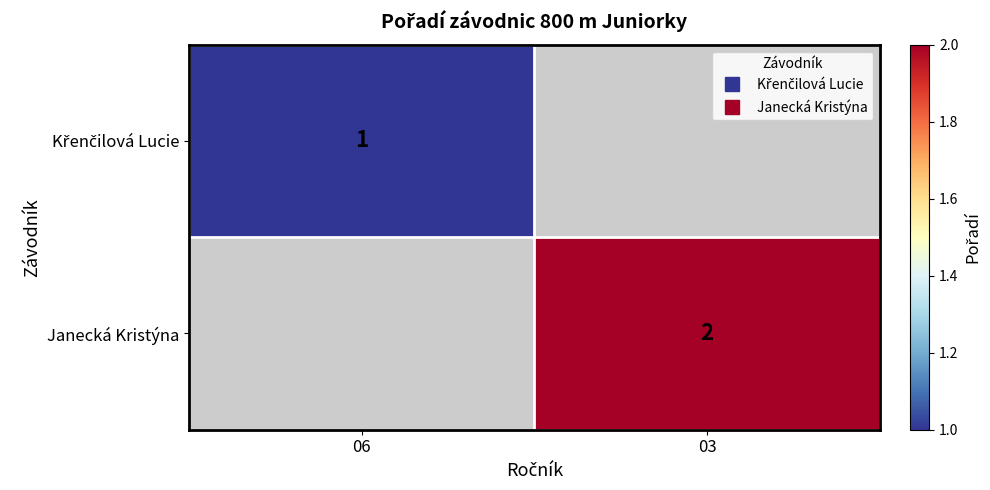

Is it true that Janecká Kristýna equals 2.0 at 03?

True